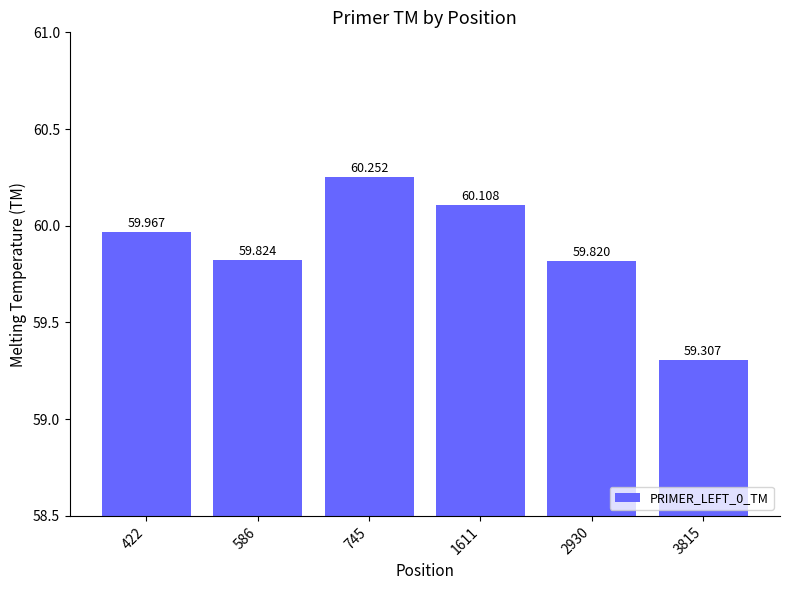

Reading left to right, transcribe all the data shown in this chart.

422=60.0	586=59.8	745=60.3	1611=60.1	2930=59.8	3815=59.3